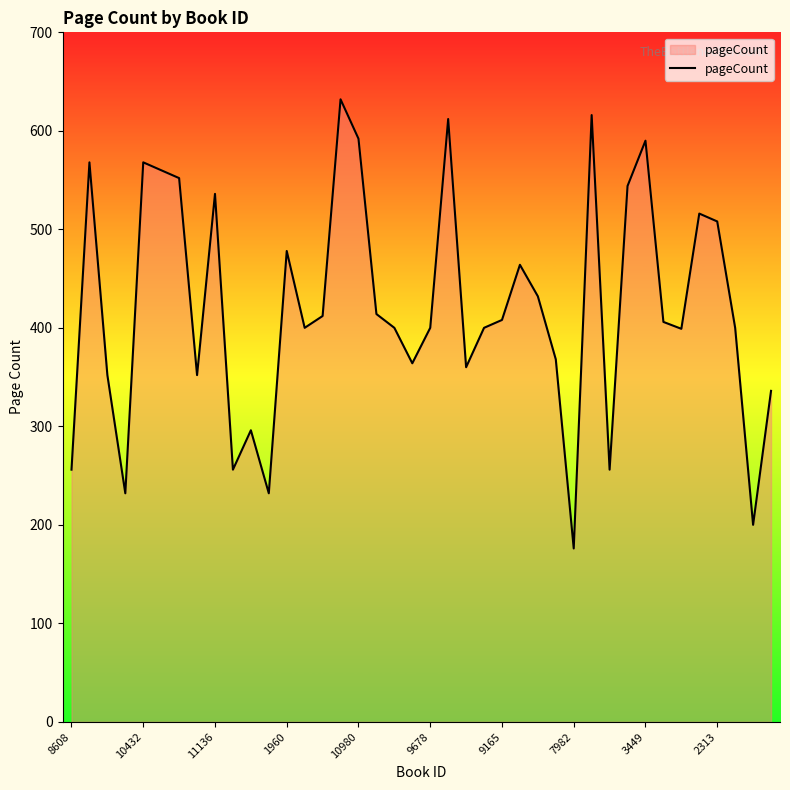

What is the maximum value shown in the chart?

632